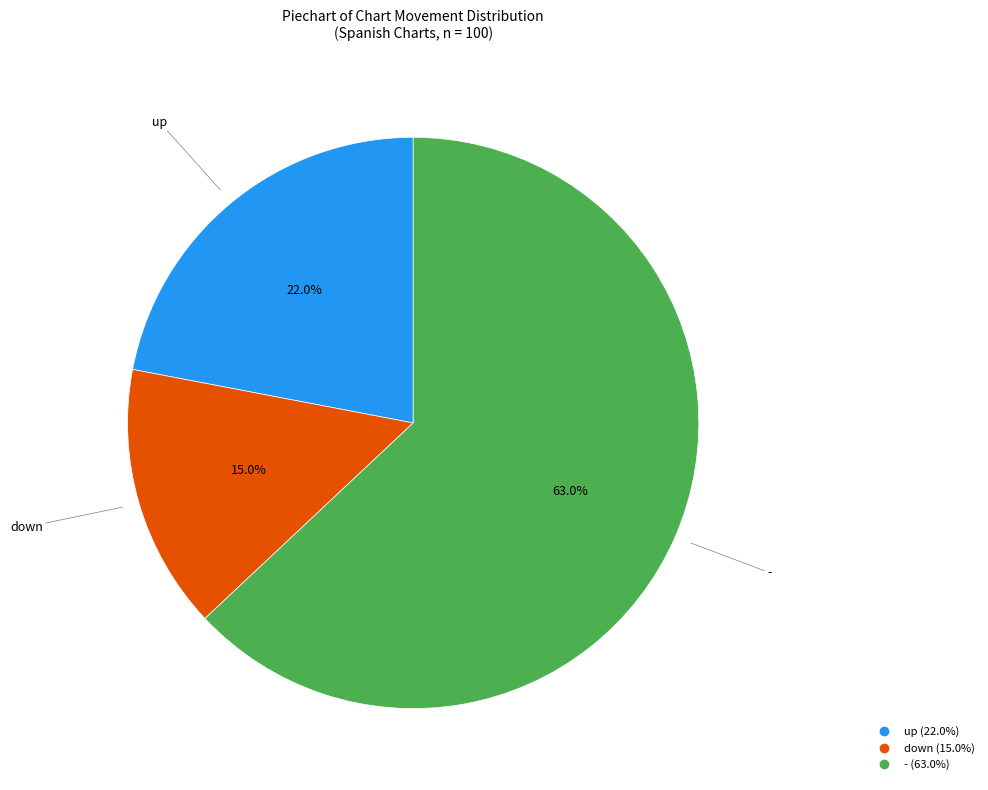

Which category accounts for the majority?

-